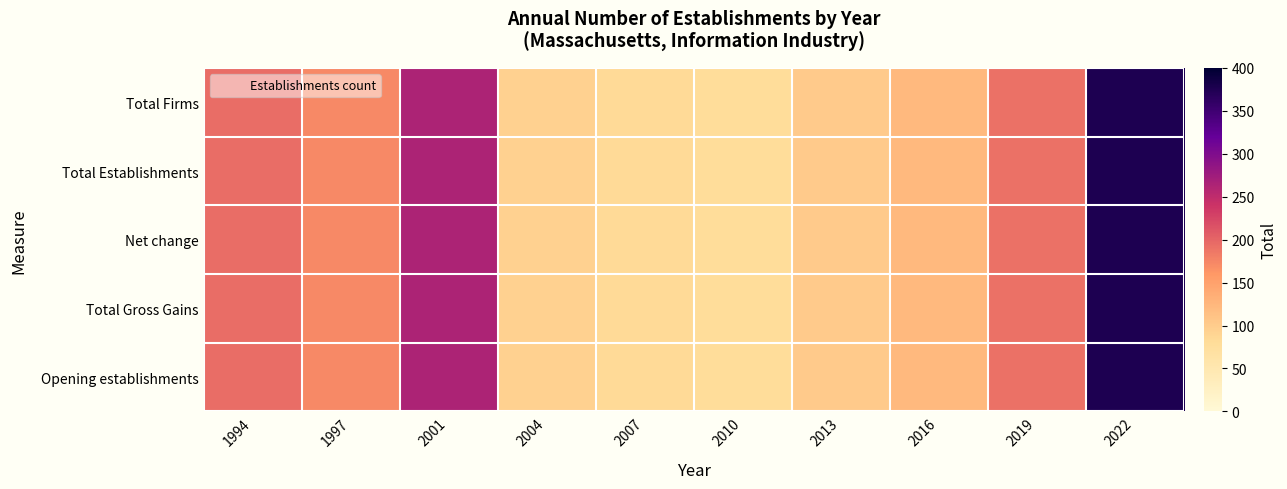

Reading left to right, extract all data points from this chart.

Total Firms: 1994=195	1997=173	2001=265	2004=95	2007=84	2010=79	2013=103	2016=123	2019=191	2022=376
Total Establishments: 1994=195	1997=173	2001=265	2004=95	2007=84	2010=79	2013=103	2016=123	2019=191	2022=376
Net change: 1994=195	1997=173	2001=265	2004=95	2007=84	2010=79	2013=103	2016=123	2019=191	2022=376
Total Gross Gains: 1994=195	1997=173	2001=265	2004=95	2007=84	2010=79	2013=103	2016=123	2019=191	2022=376
Opening establishments: 1994=195	1997=173	2001=265	2004=95	2007=84	2010=79	2013=103	2016=123	2019=191	2022=376